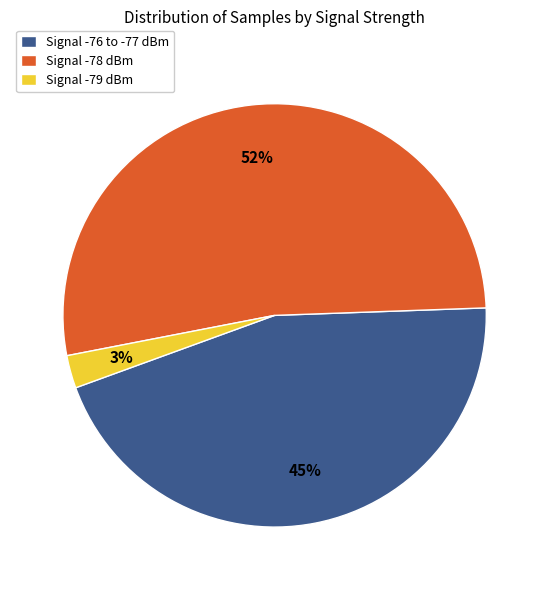

The Signal -79 dBm slice represents 3% of the pie. True or false?

True